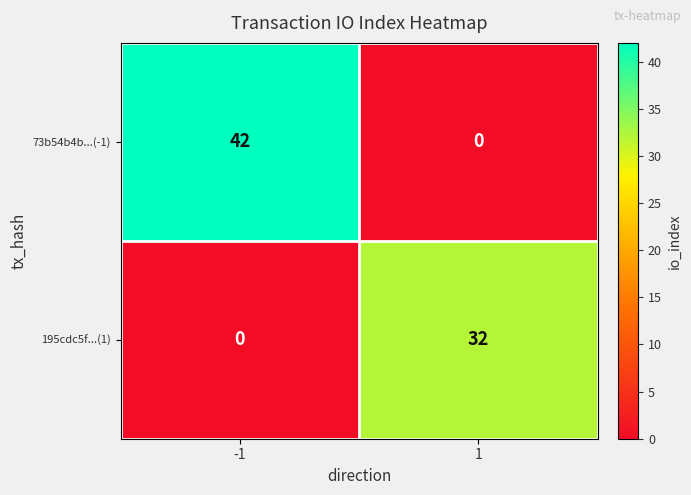

What is the sum of the 195cdc5f...(1) values at 1 and -1?

32